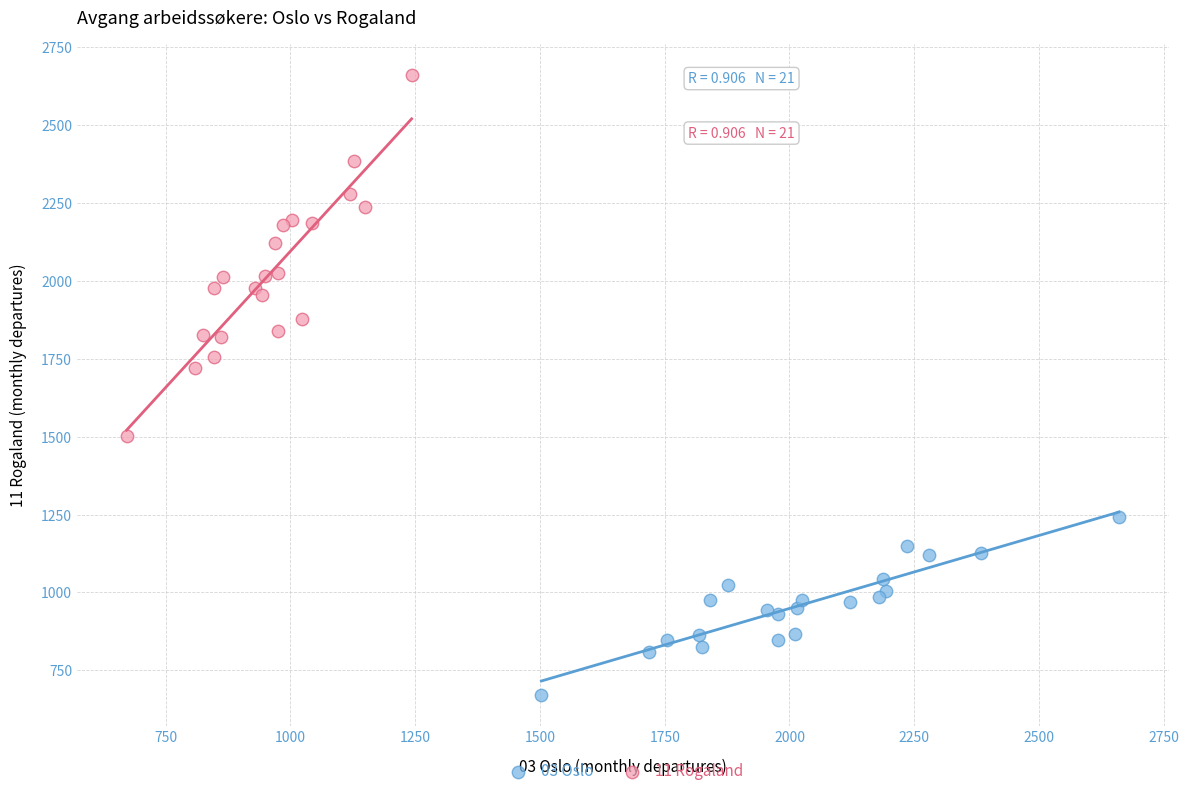

Which series contains the lowest Y value?

03 Oslo